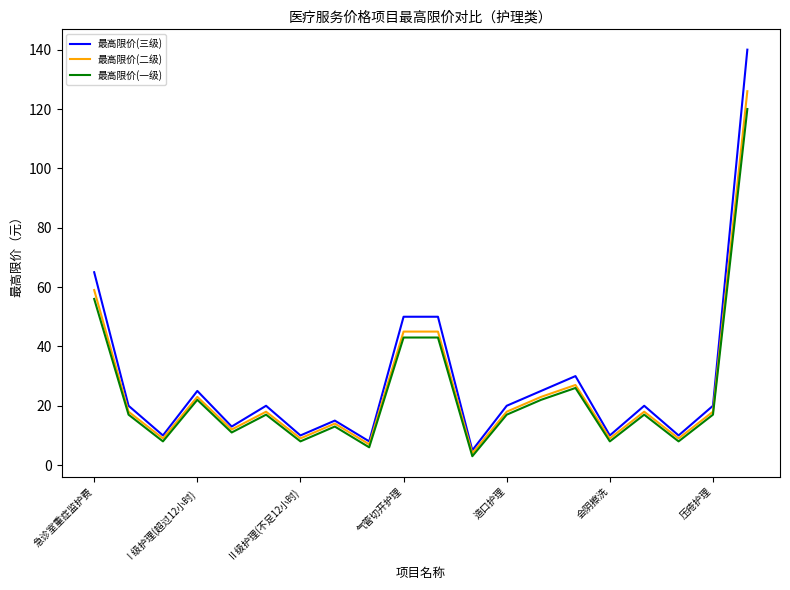

What is the lowest value of the 最高限价(二级) series?

4